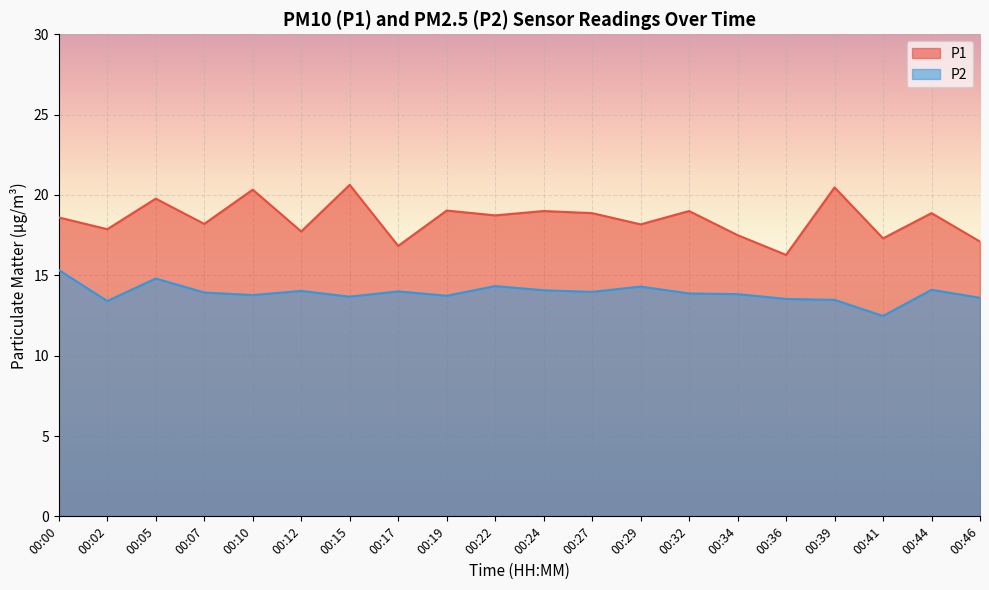

The P1 series shows 17.1 at 00:46. True or false?

True